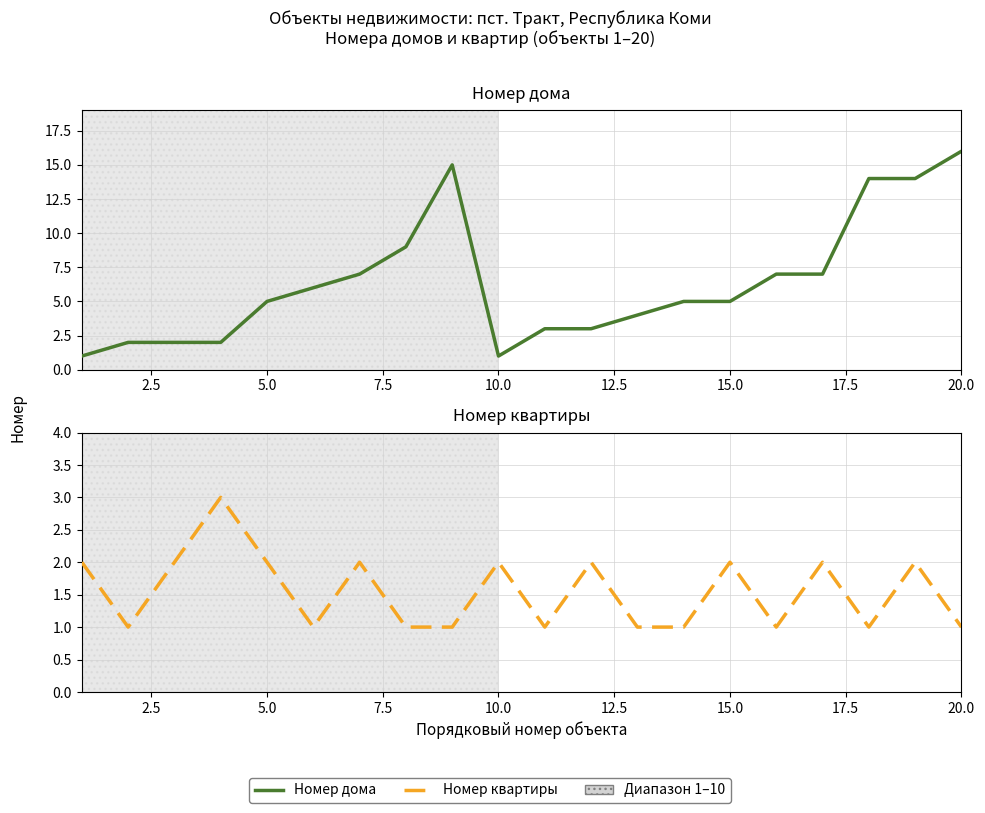

Rank the series at 17.5 from lowest to highest value.

Номер квартиры, Номер дома